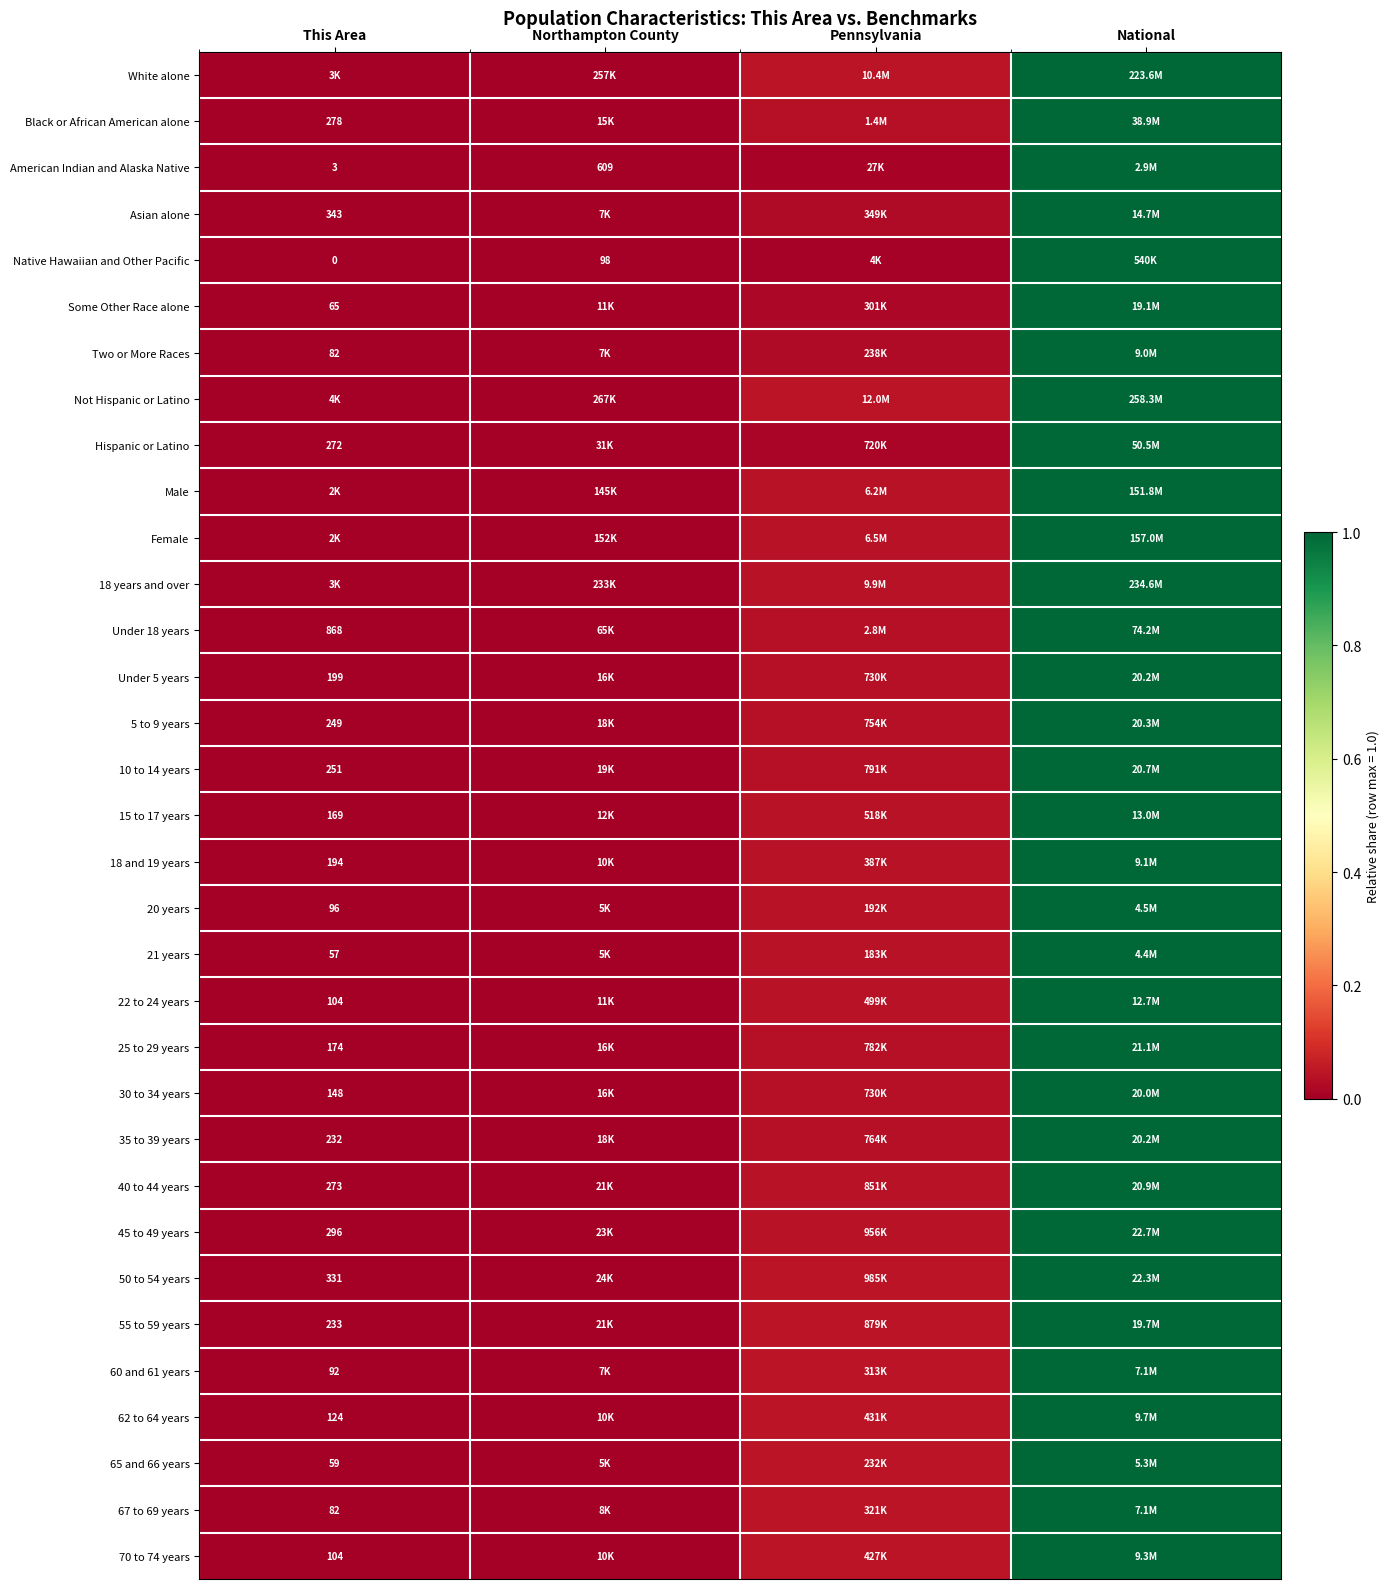

Rank the categories by 40 to 44 years value from lowest to highest.

This Area, Northampton County, Pennsylvania, National